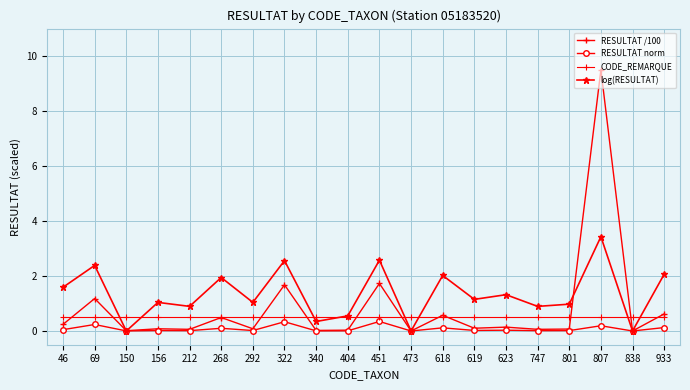

Reading right to left, transcribe all the data shown in this chart.

RESULTAT /100: 933=0.6	838=0.0	807=9.5	801=0.1	747=0.1	623=0.1	619=0.1	618=0.6	473=0.0	451=1.7	404=0.0	340=0.0	322=1.7	292=0.1	268=0.5	212=0.1	156=0.1	150=0.0	69=1.2	46=0.2
RESULTAT norm: 933=0.1	838=0.0	807=0.2	801=0.0	747=0.0	623=0.0	619=0.0	618=0.1	473=0.0	451=0.3	404=0.0	340=0.0	322=0.3	292=0.0	268=0.1	212=0.0	156=0.0	150=0.0	69=0.2	46=0.0
CODE_REMARQUE: 933=0.5	838=0.5	807=0.5	801=0.5	747=0.5	623=0.5	619=0.5	618=0.5	473=0.5	451=0.5	404=0.5	340=0.5	322=0.5	292=0.5	268=0.5	212=0.5	156=0.5	150=0.5	69=0.5	46=0.5
log(RESULTAT): 933=2.1	838=0.0	807=3.4	801=1.0	747=0.9	623=1.3	619=1.1	618=2.0	473=0.0	451=2.6	404=0.6	340=0.3	322=2.6	292=1.0	268=1.9	212=0.9	156=1.0	150=0.0	69=2.4	46=1.6